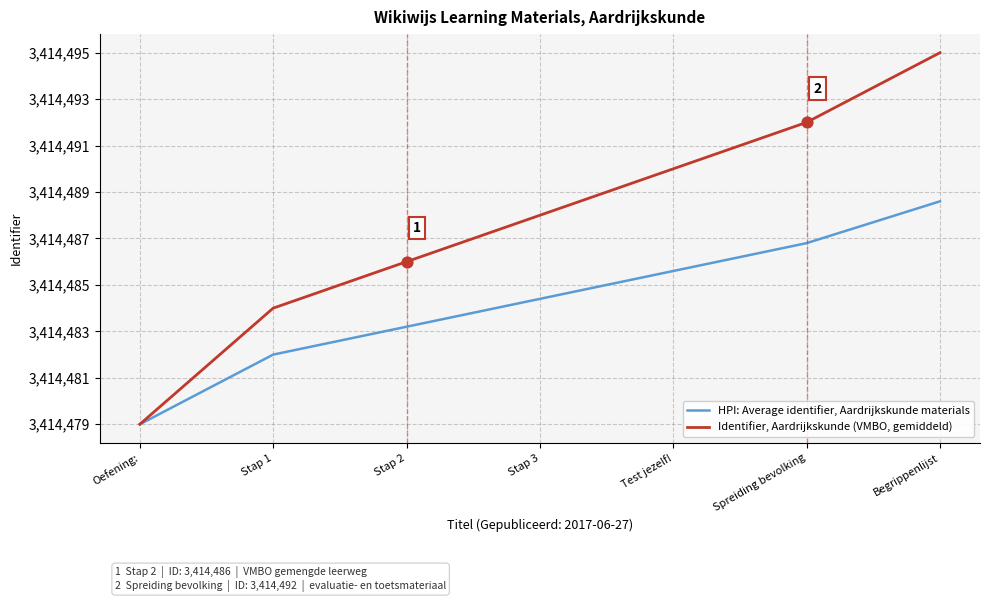

Which series has the largest total across all categories?

Identifier, Aardrijkskunde (VMBO, gemiddeld)